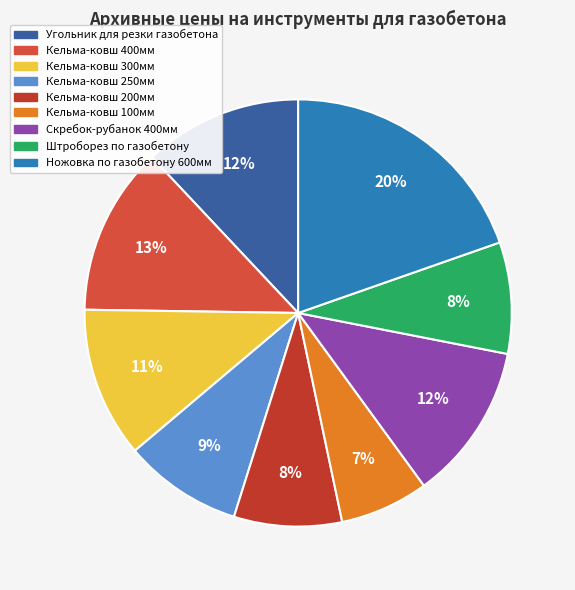

What is the largest slice in the pie chart?

Ножовка по газобетону 600мм